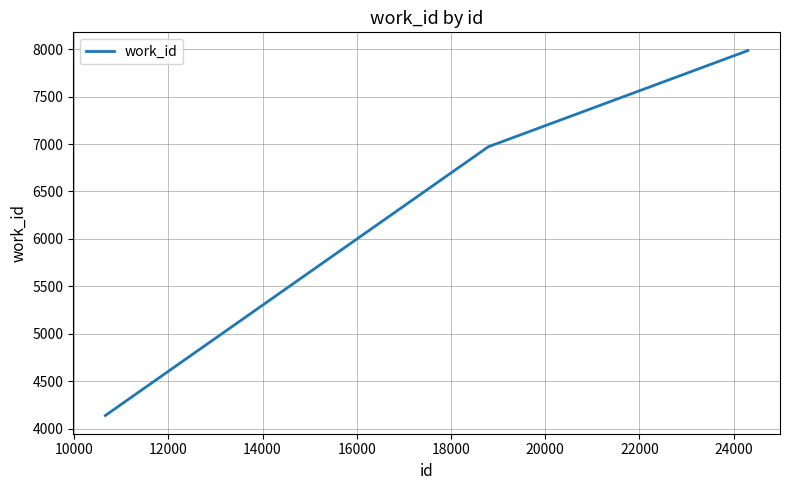

How many values are below 6971?

1